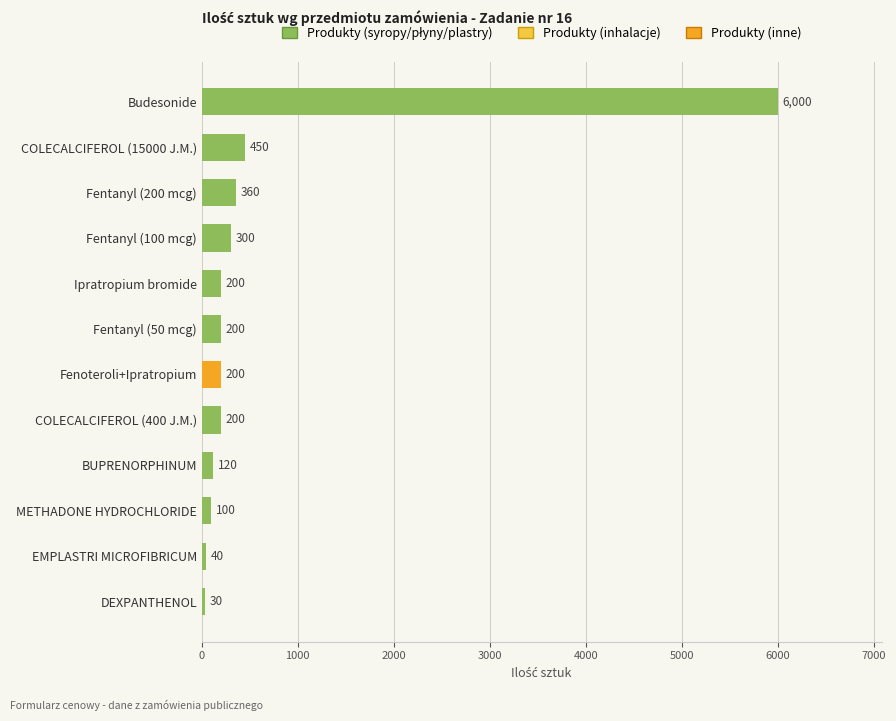

What is the sum of all values?

8200